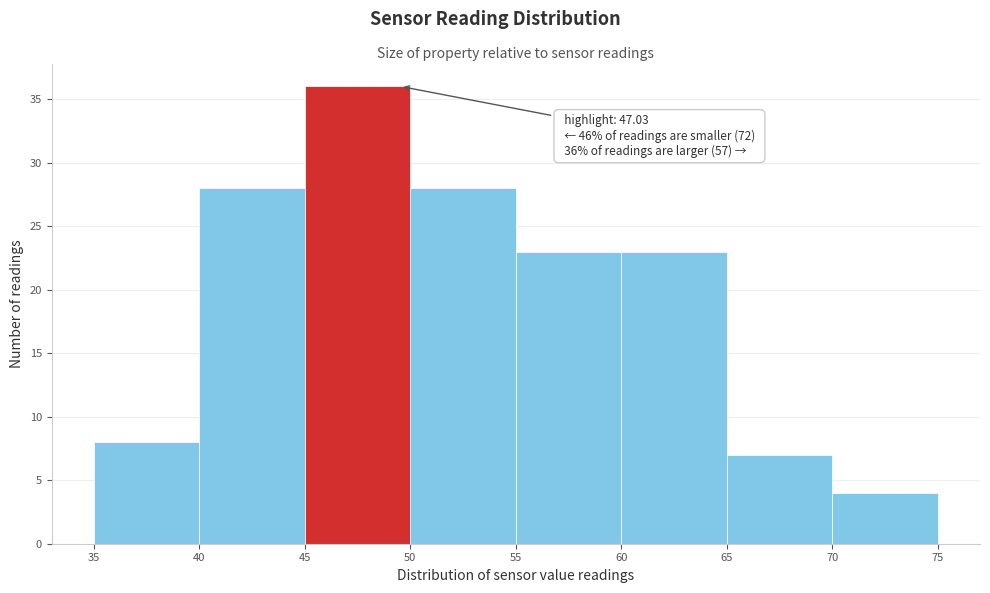

Over which range of the x-axis is the bar tallest?

45 to 50